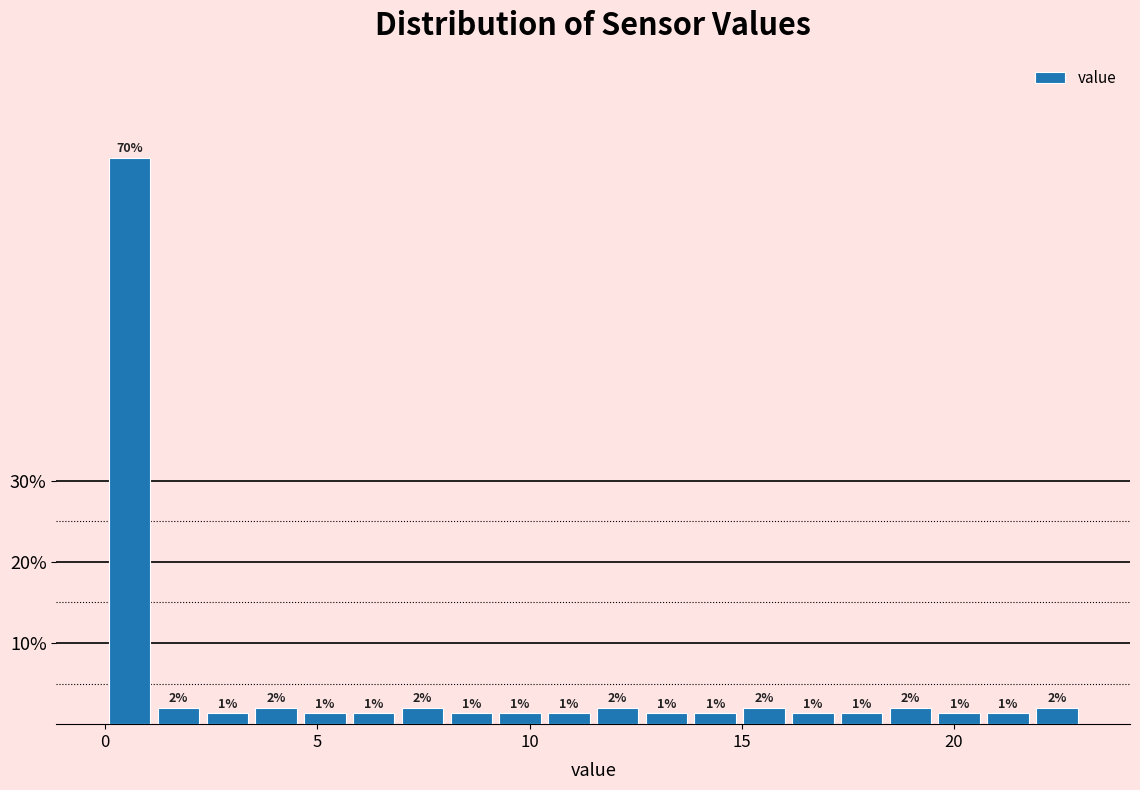

Read against the x-axis, roughly where is the centre of the tallest bar?

0.5